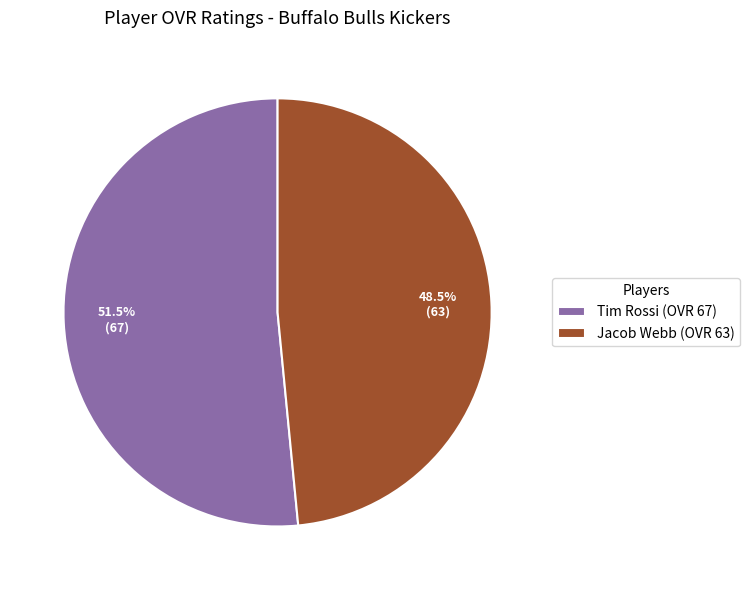

How many segments does this pie chart have?

2